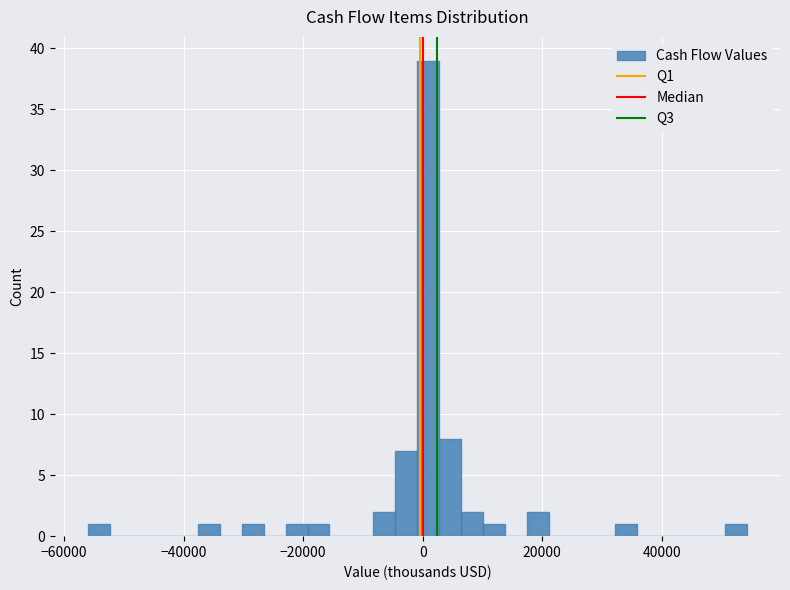

Around what value on the x-axis is the tallest bar? Give the approximate position of its centre, as read against the axis.

0